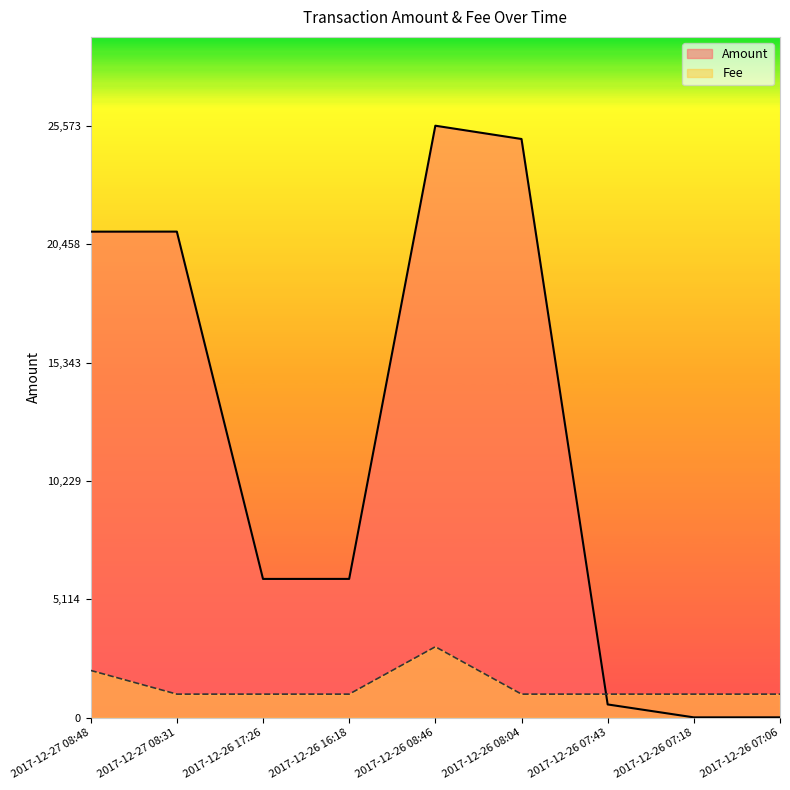

Rank the categories by Fee value from highest to lowest.

2017-12-26 08:46, 2017-12-27 08:48, 2017-12-27 08:31, 2017-12-26 17:26, 2017-12-26 16:18, 2017-12-26 08:04, 2017-12-26 07:43, 2017-12-26 07:18, 2017-12-26 07:06